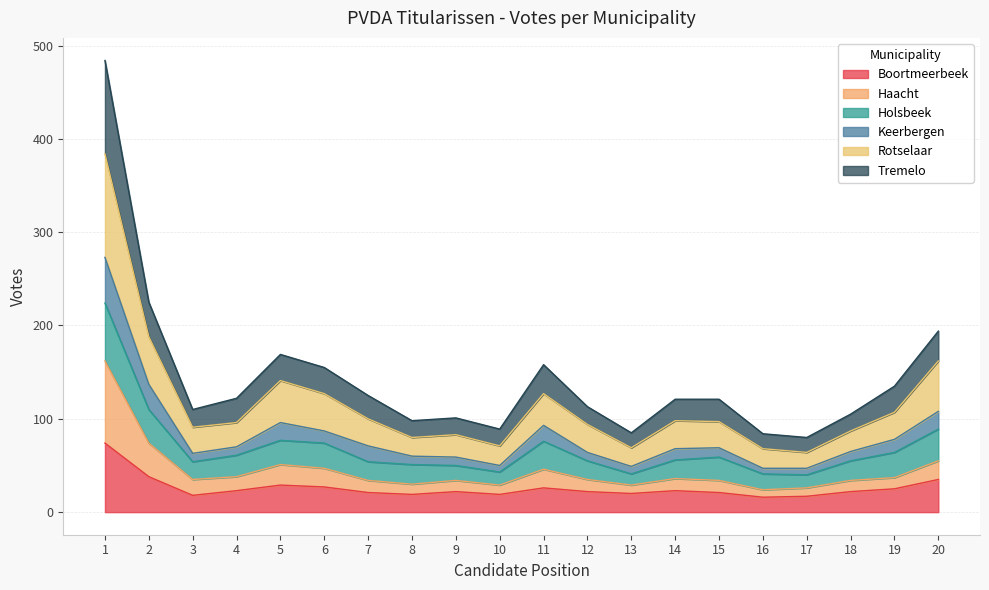

What is the maximum value for Boortmeerbeek?

74